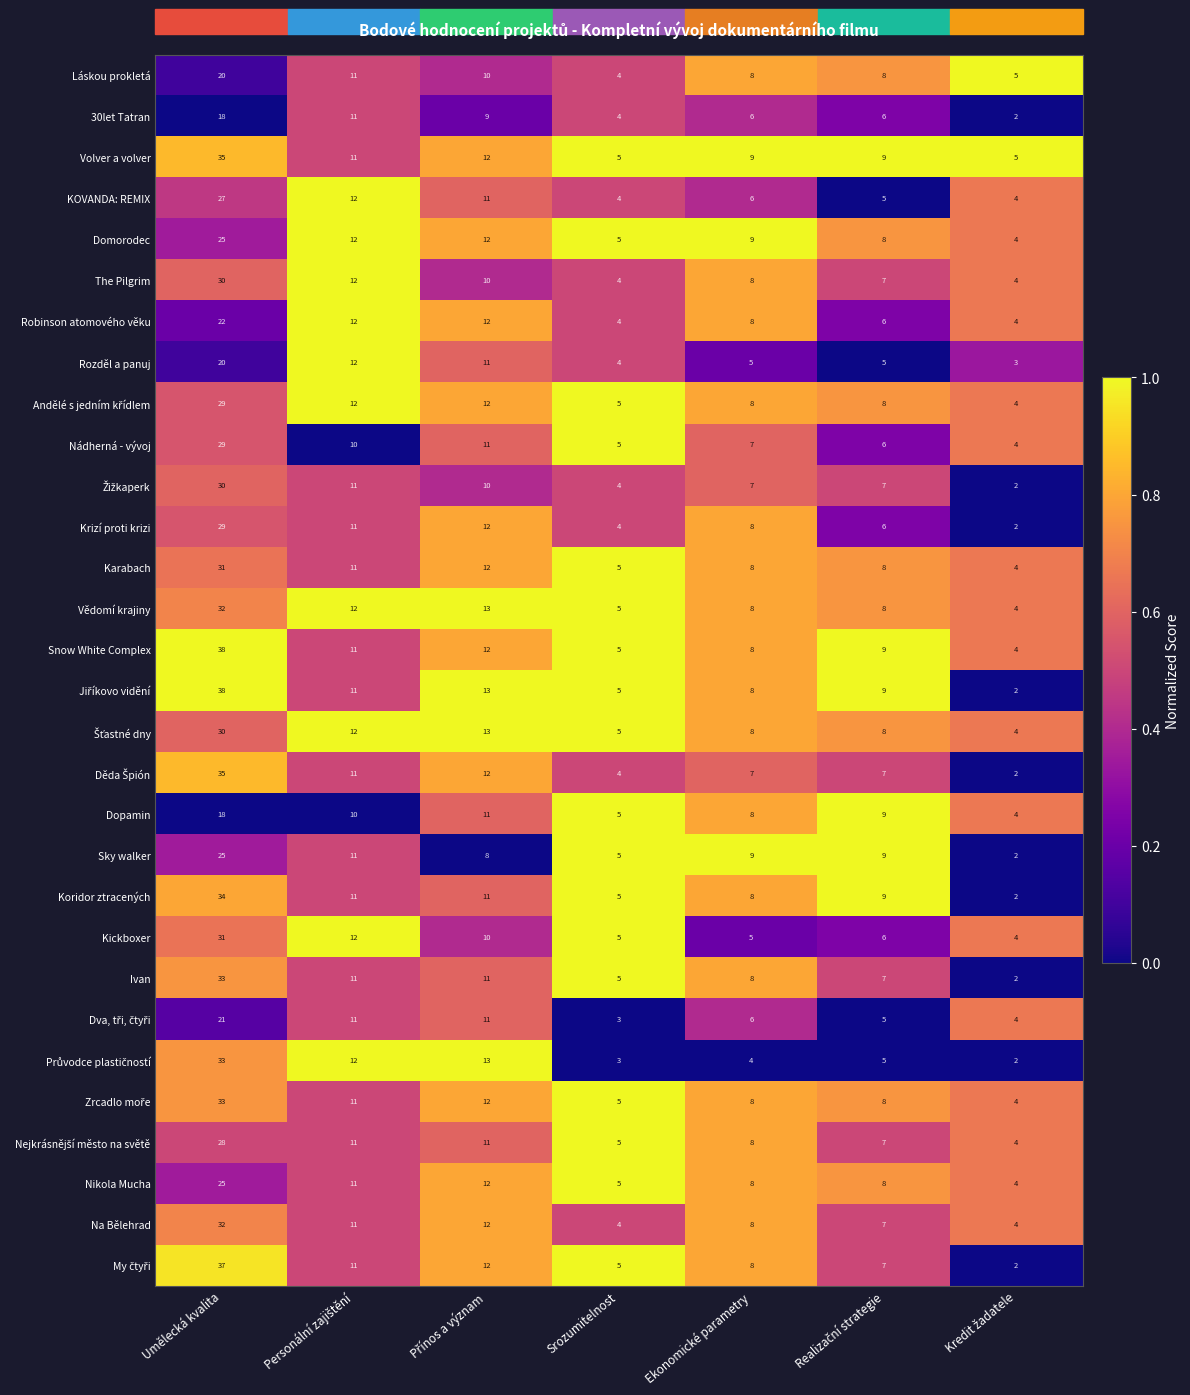

At which category is the sum across all series the highest?

Umělecká kvalita